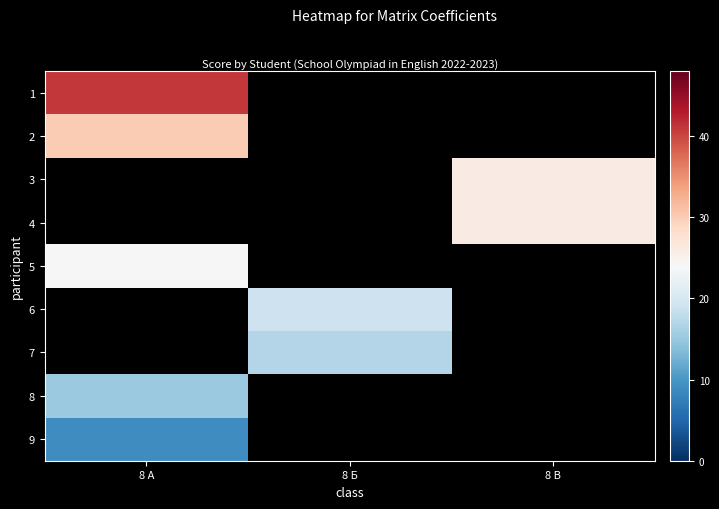

Which has a higher value, 8 Б or 8 В?

8 В